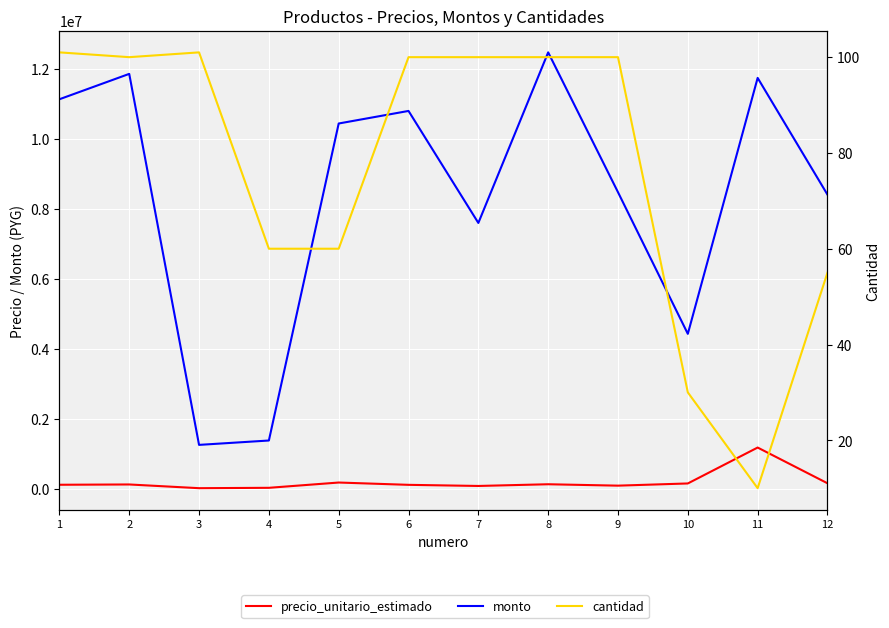

How many interior local valleys does the cantidad series have?

2